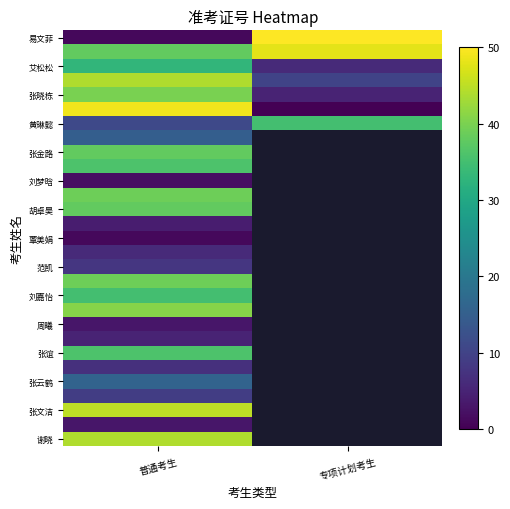

Which category has the highest value across all series?

专项计划考生